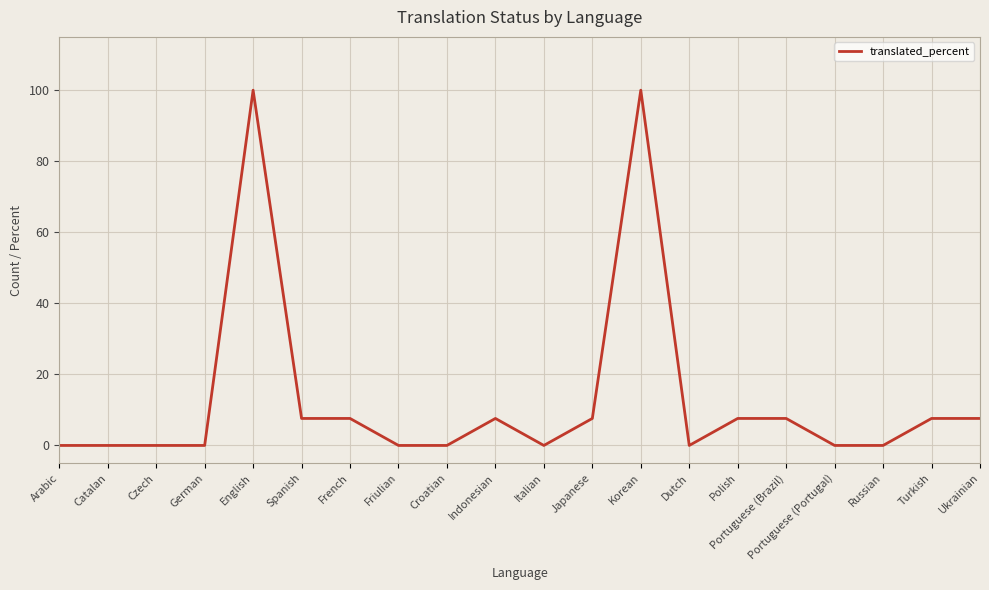

What is the maximum value shown in the chart?

100.0